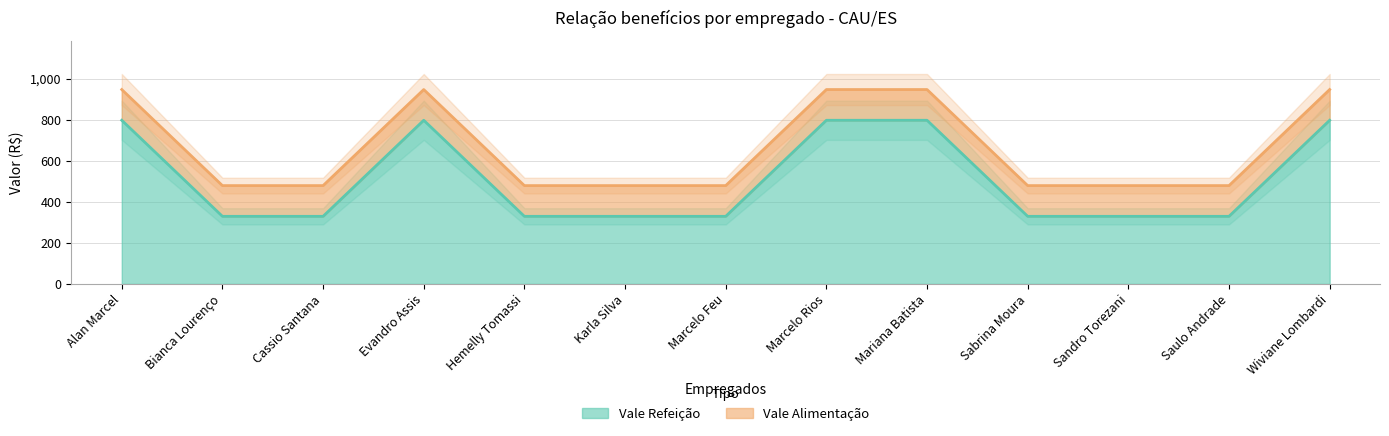

How many interior local peaks (higher than both neighbors) does the data have?

1